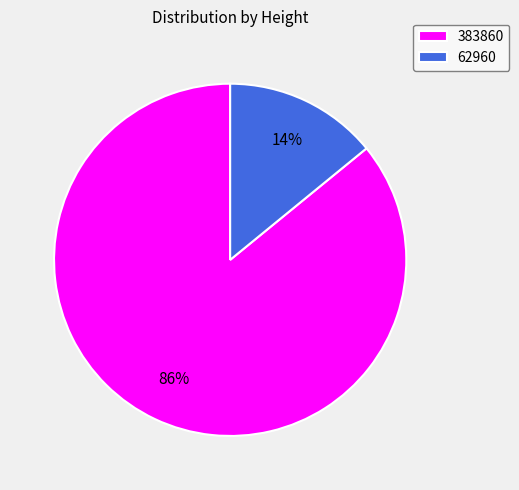

Rank the categories by value from lowest to highest.

62960, 383860